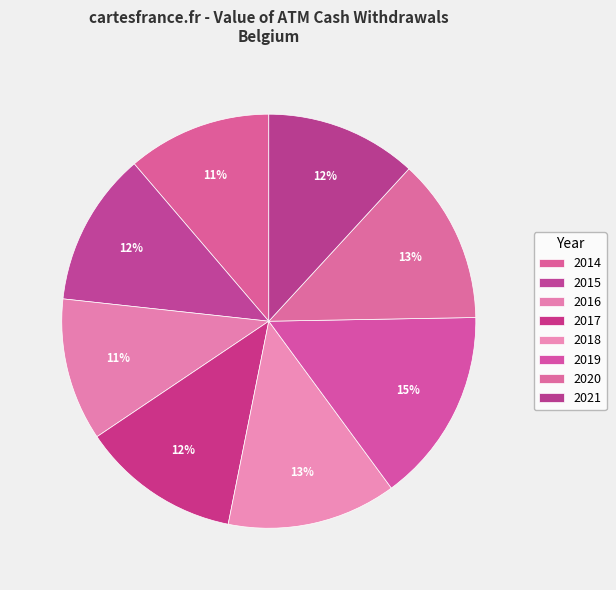

How much of the chart is everything except 2018?

86.8%